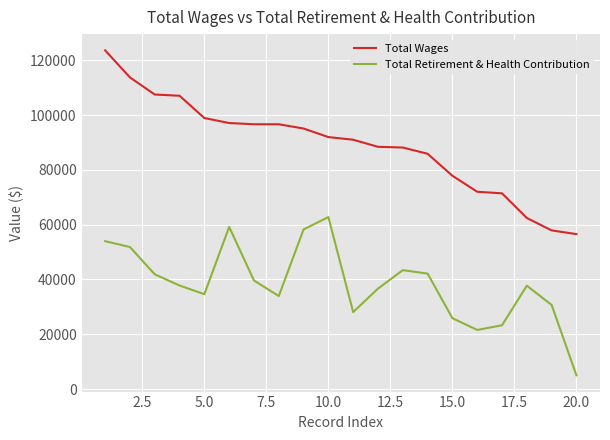

Which series has the widest spread of values?

Total Wages